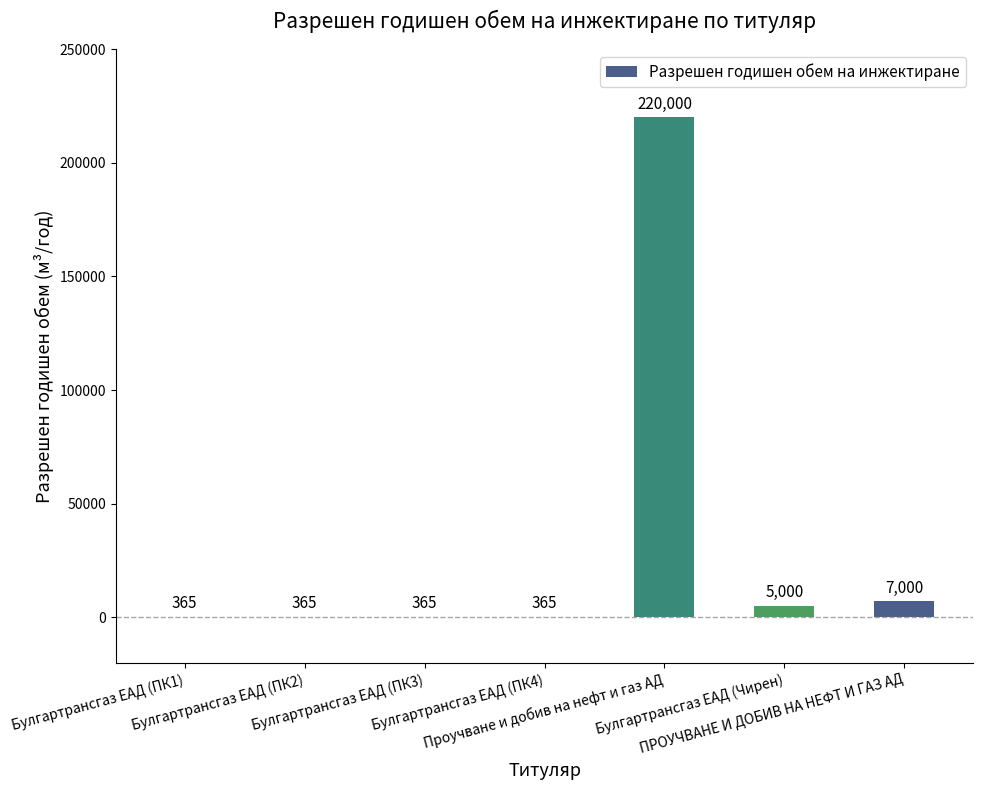

What is the sum of all values?

233460